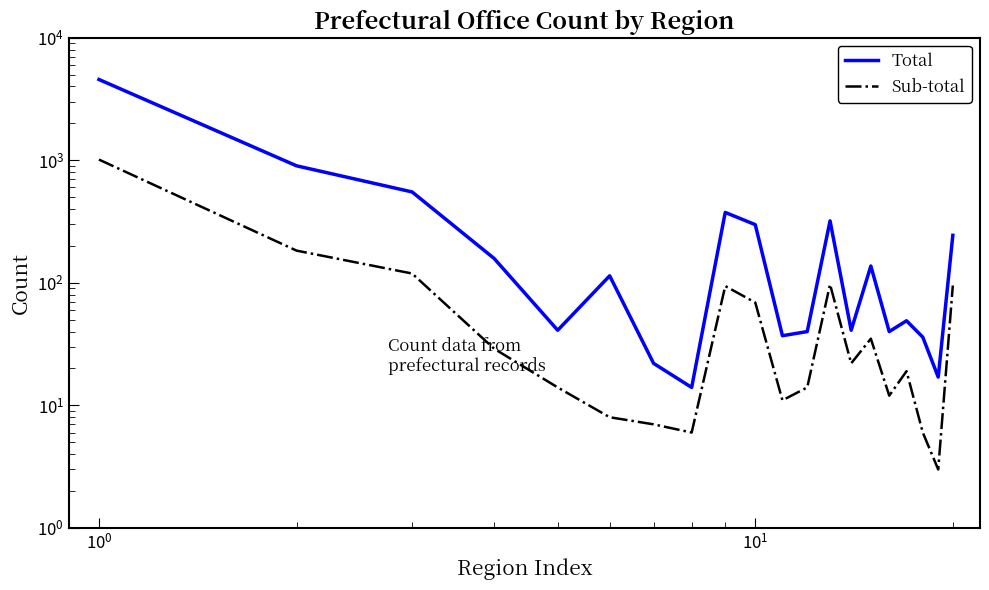

What is the difference between the maximum and second lowest values in the Total series?

4538